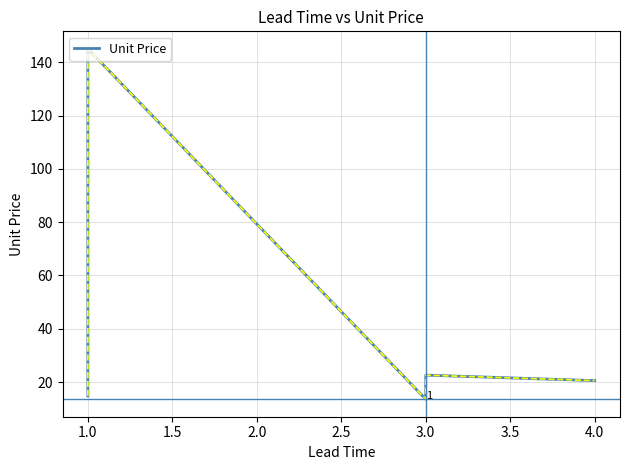

Reading left to right, transcribe all the data shown in this chart.

14.8	145.1	13.6	22.6	20.5